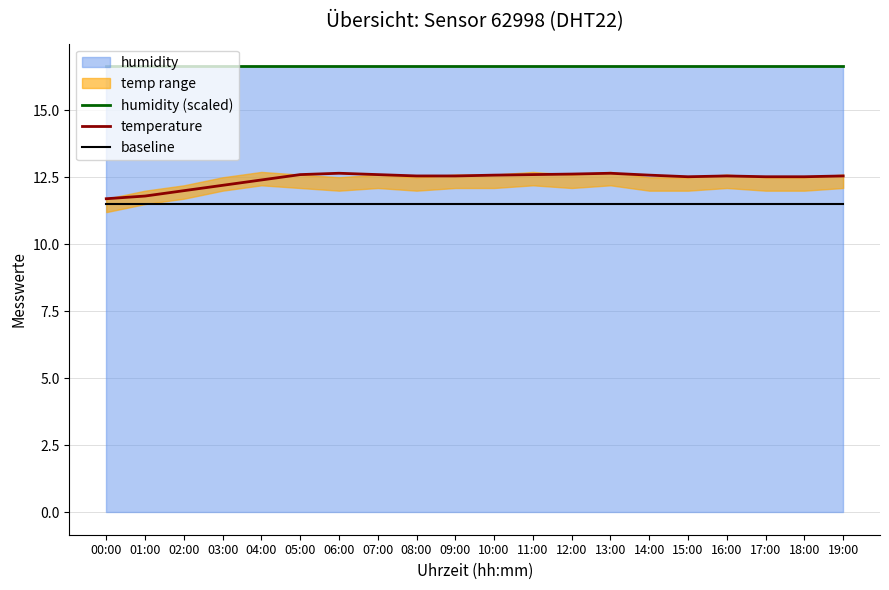

Where is the first local maximum for temperature?

06:00